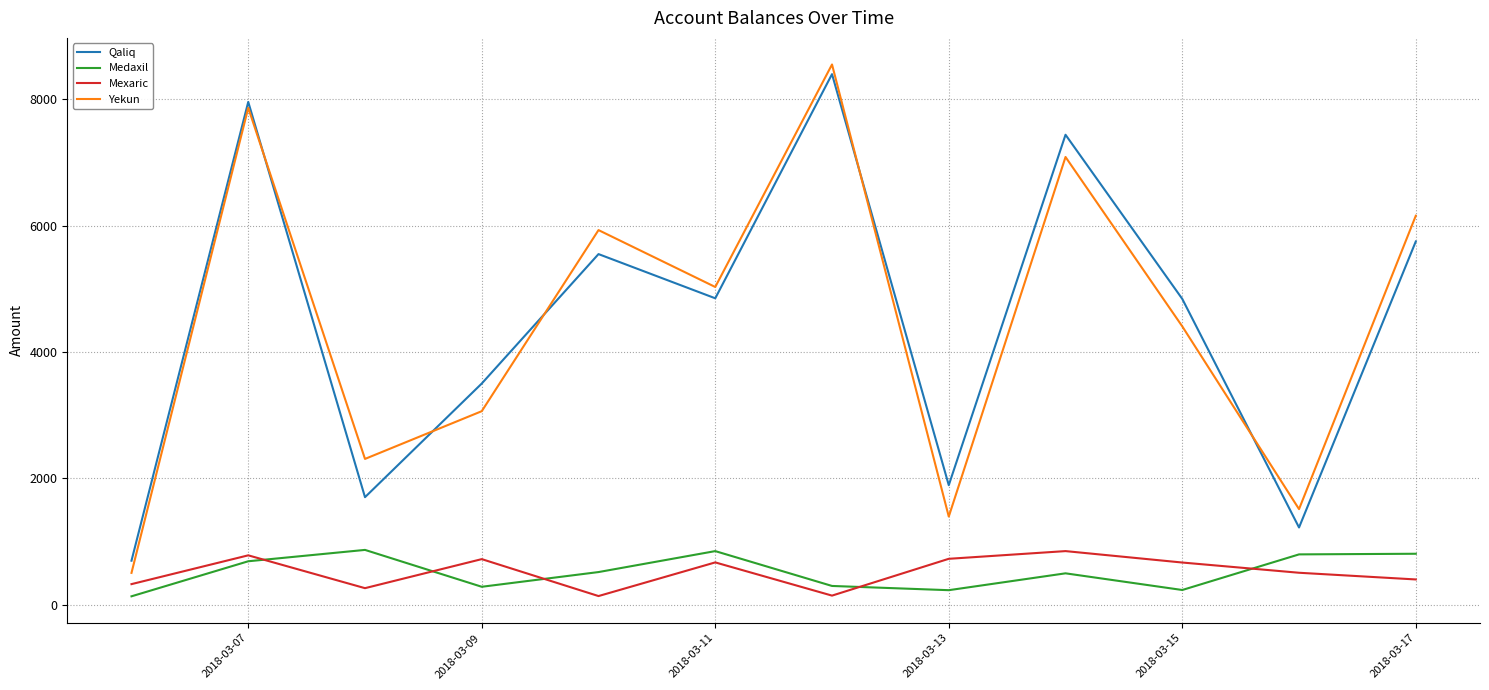

What is the smallest value displayed?

130